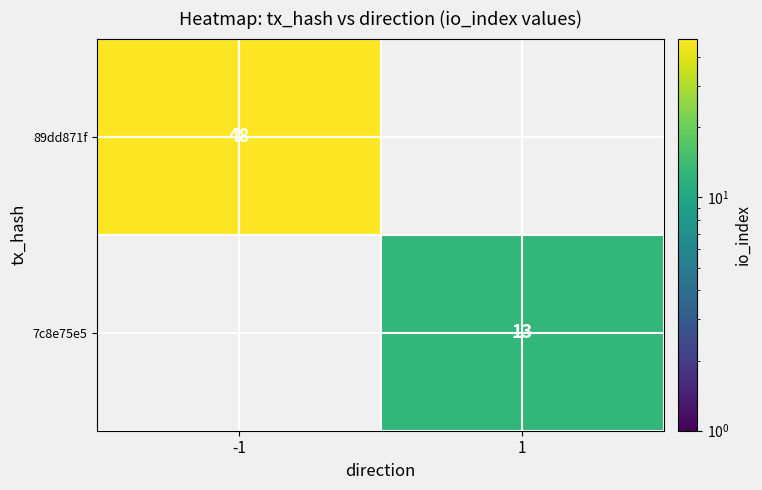

The value of 89dd871f at -1 is 86. True or false?

False